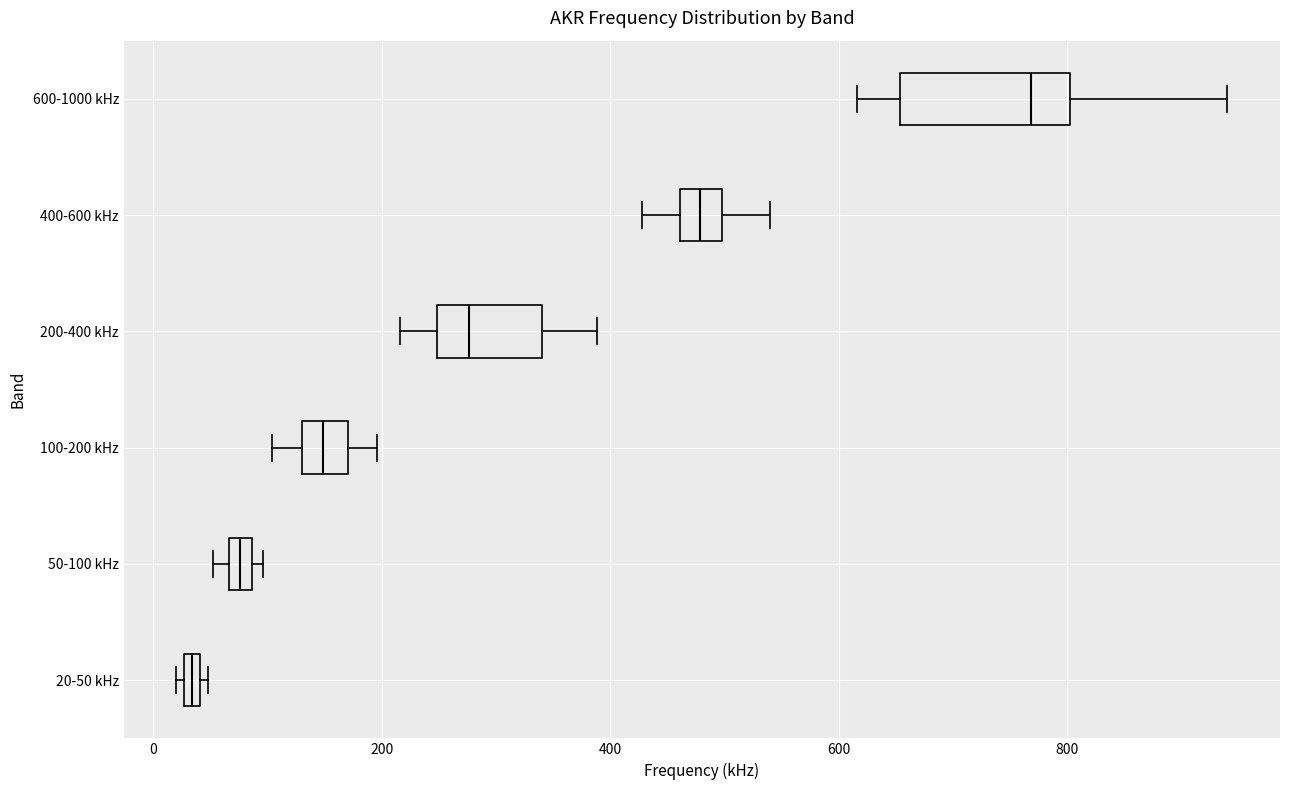

Which box's median line is the furthest to the right?

600-1000 kHz